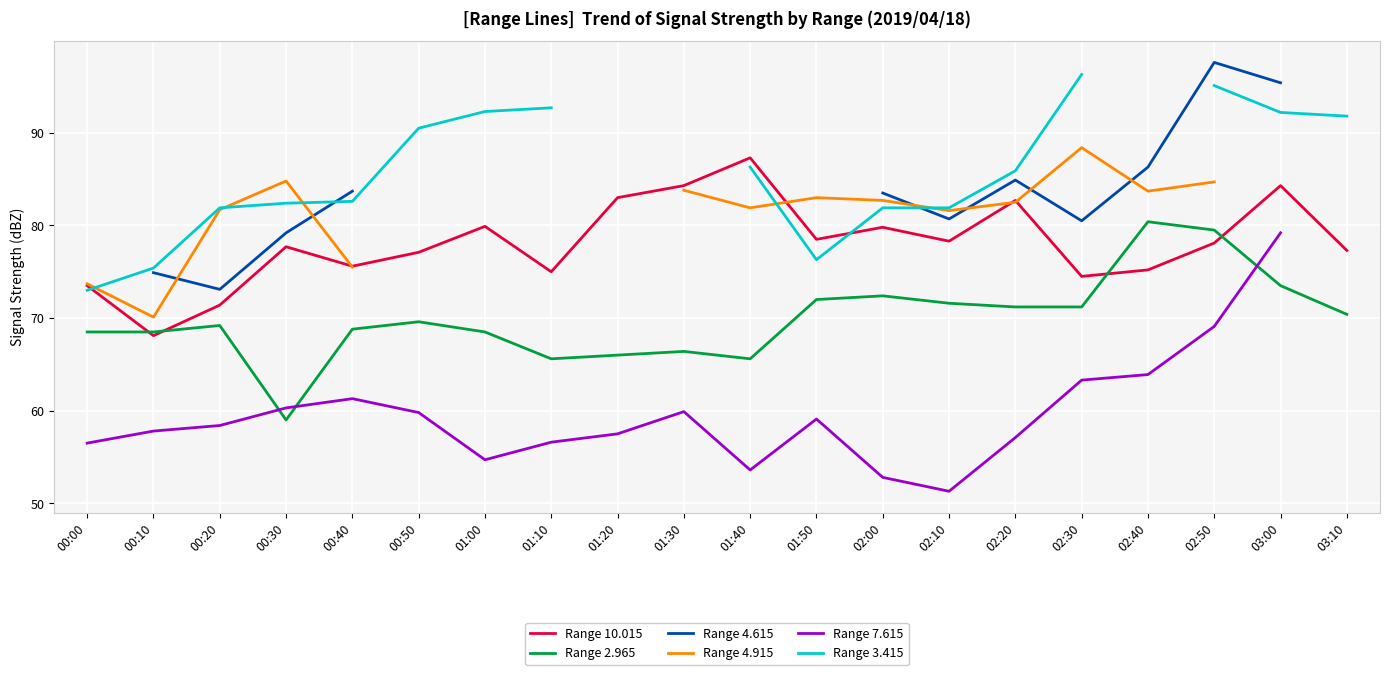

Is it true that Range 4.915 equals 20.3 at 02:10?

False